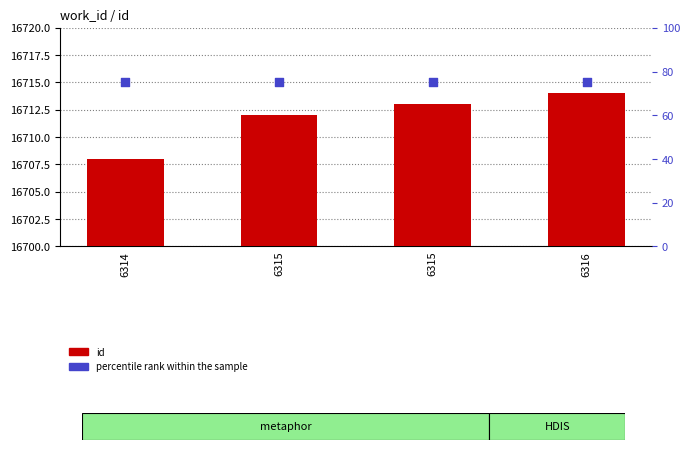

At which category is the sum across all series the highest?

6316